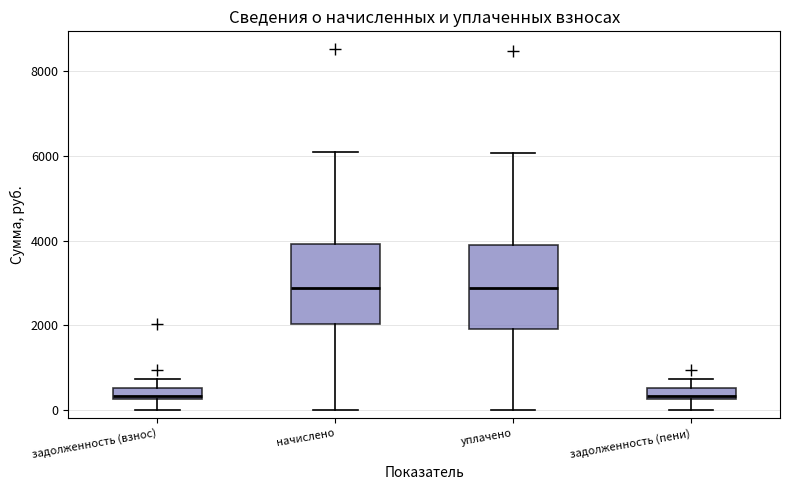

Where is the lower edge of the box for задолженность (пени) on the y-axis? The values are not printed on the chart, so give them approximately, as read against the axis.

200